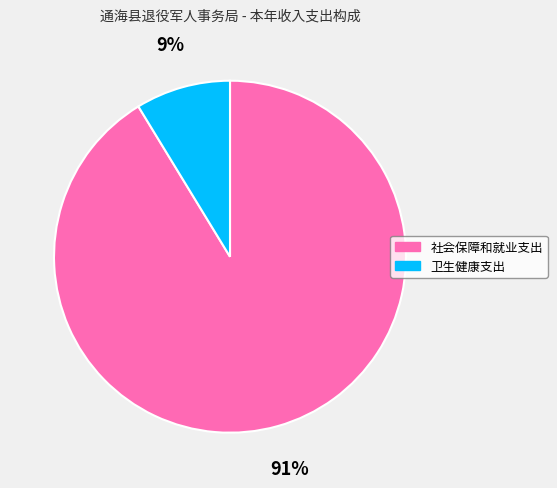

To the nearest percent, what is the average slice percentage?

50%